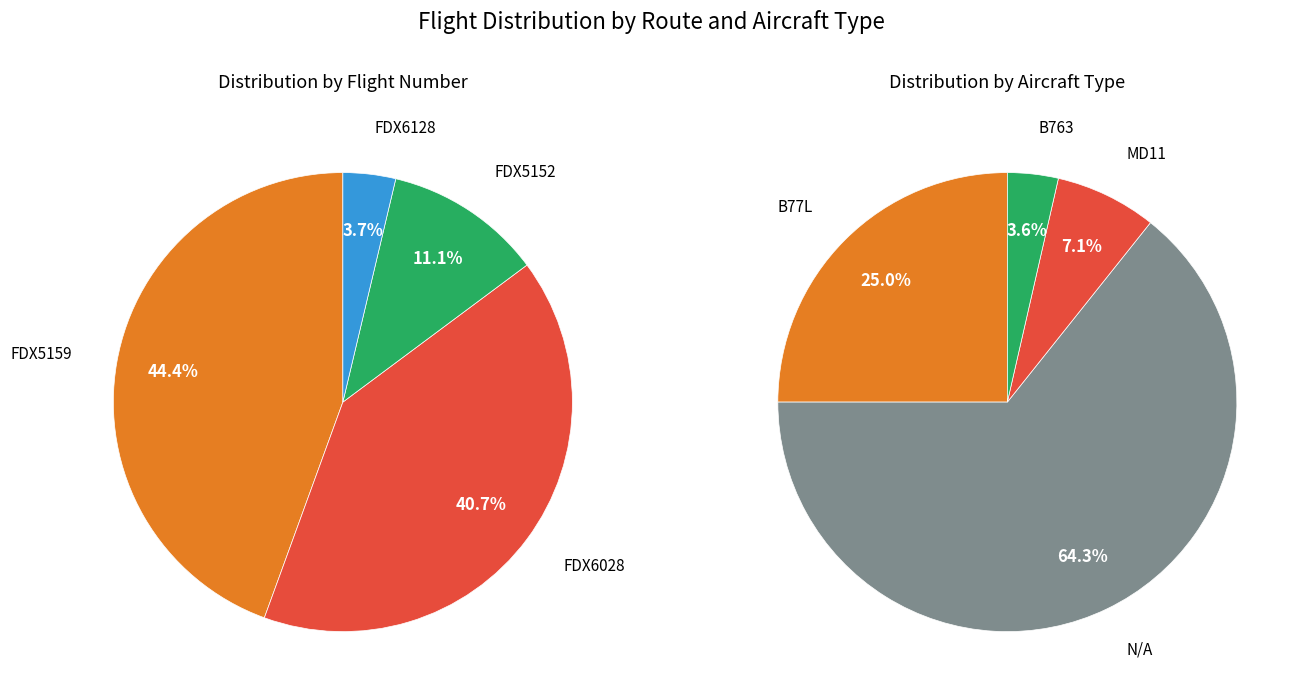

What is the change in value from FDX5159 to FDX6028?

-1